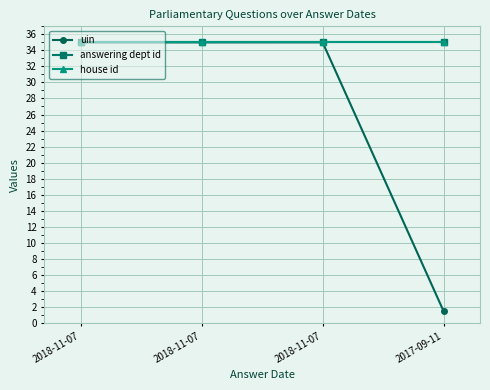

At 2018-11-07, list the series in order from smallest to largest.

uin, answering dept id, house id